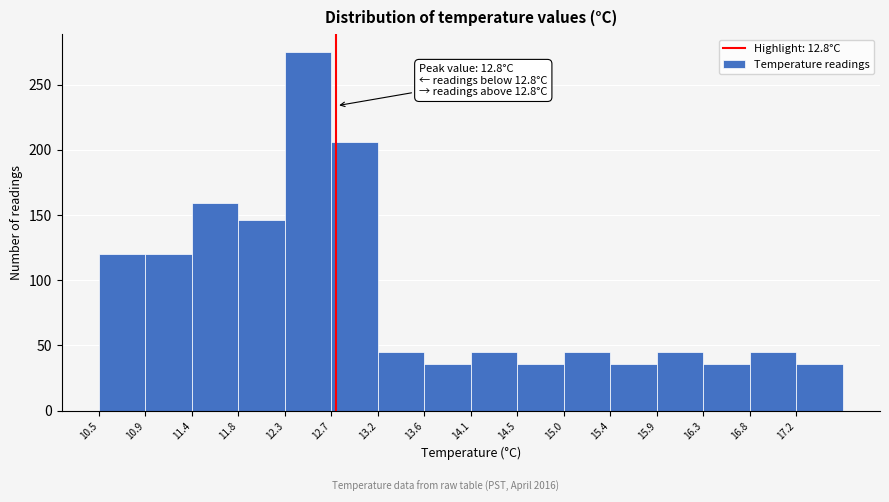

Over which range of the x-axis is the bar tallest?

12.30 to 12.75